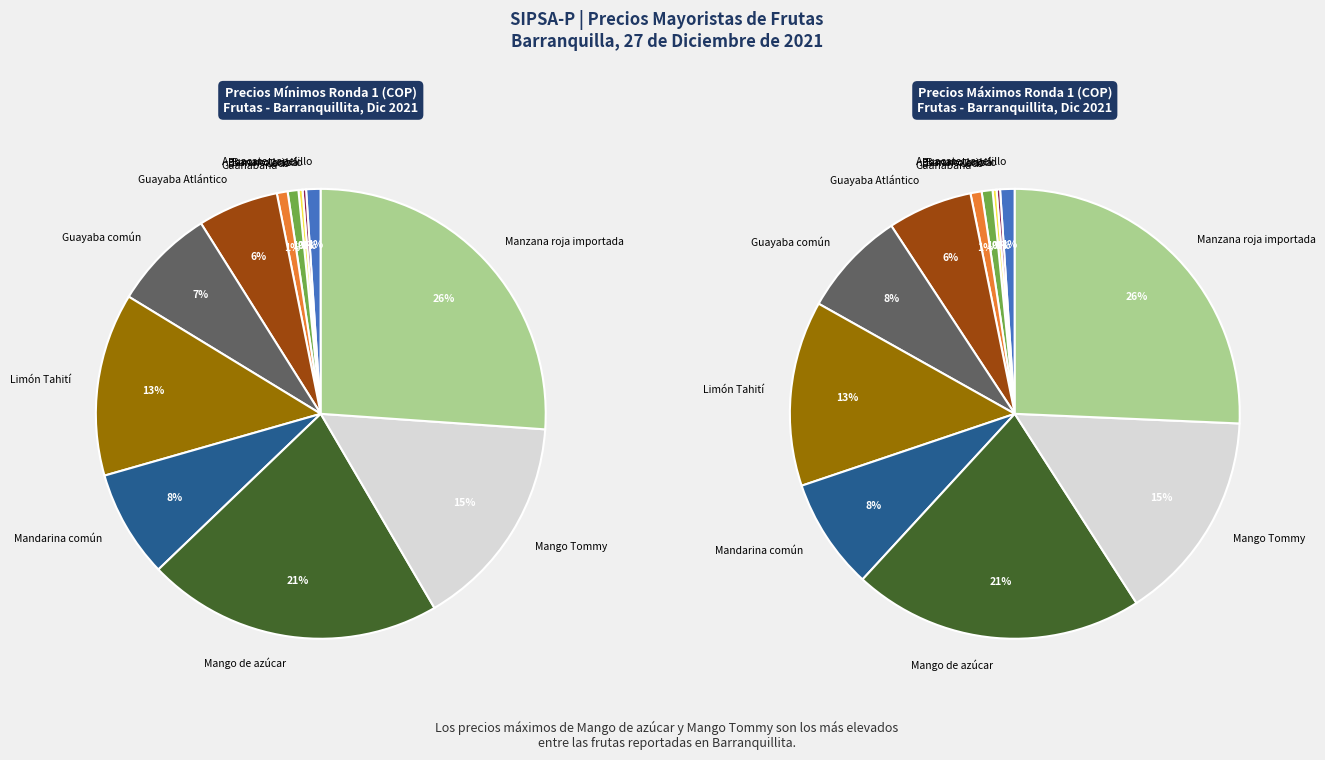

To the nearest percent, what portion does Guayaba común represent?

7%